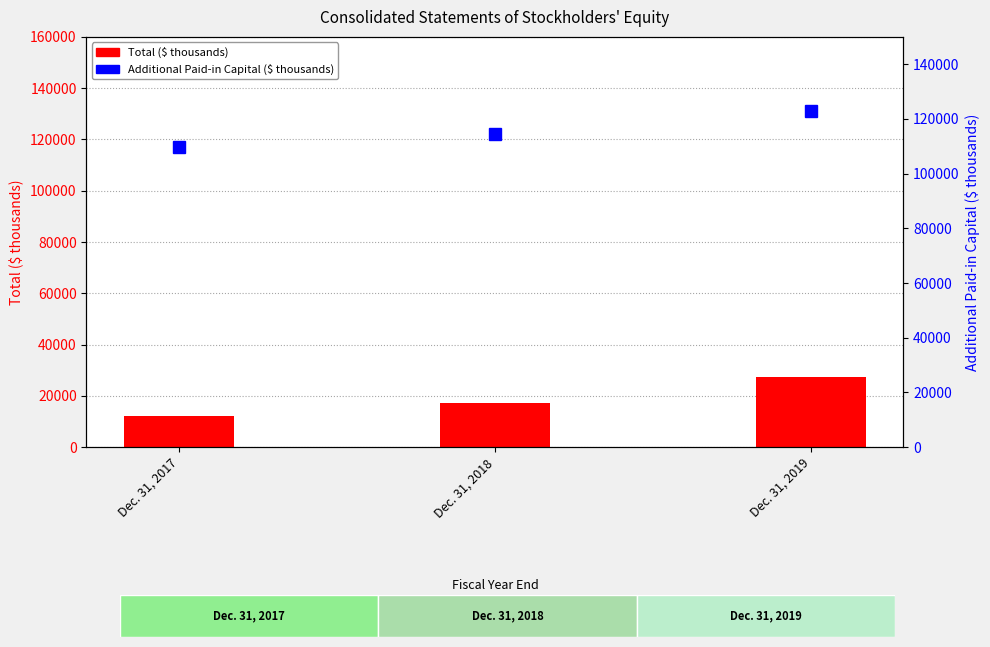

True or false: Additional Paid-in Capital ($ thousands) has a value of 109708 at Dec. 31, 2017.

True